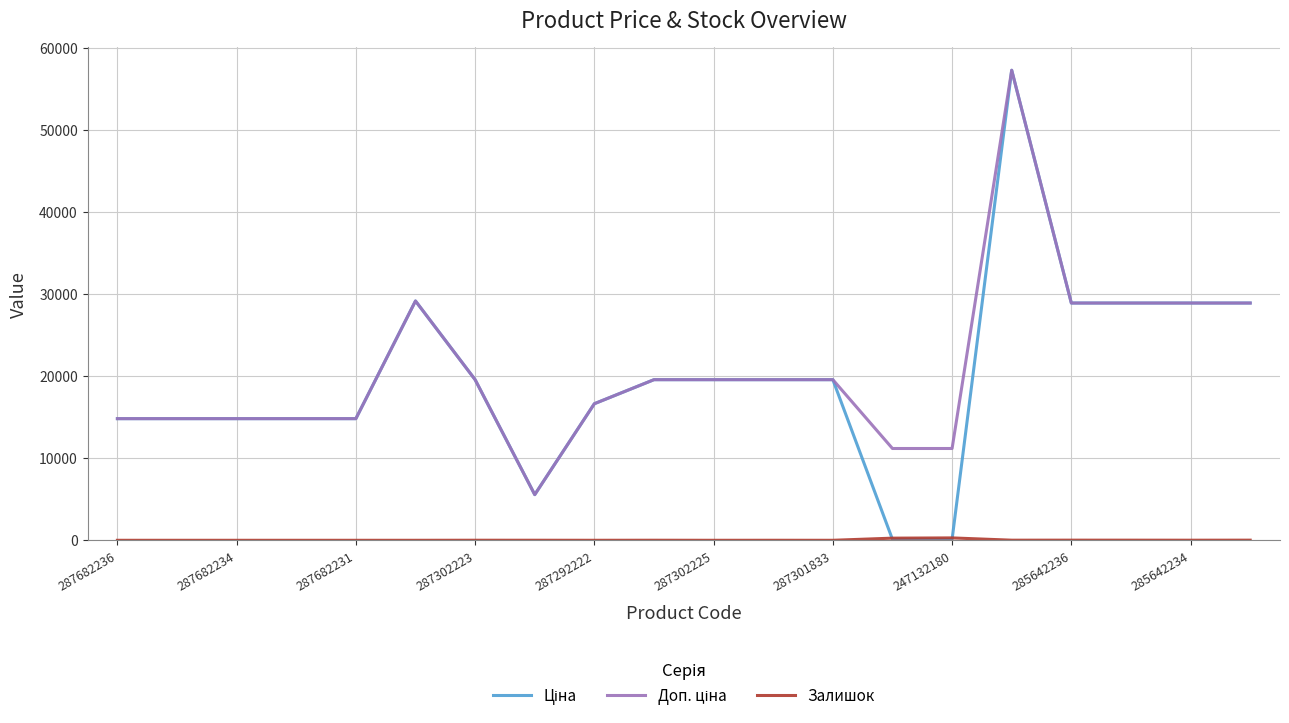

True or false: Доп. ціна and Ціна cross at least once.

False